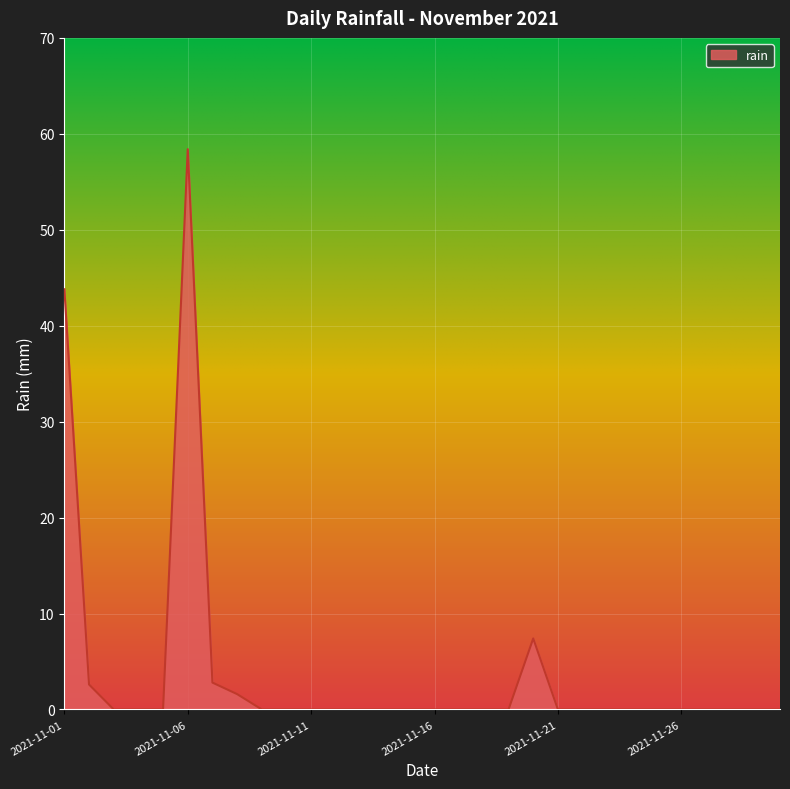

Reading left to right, what are all the values shown in this chart?

2021-11-01=43.8	2021-11-02=2.6	2021-11-03=0.0	2021-11-04=0.0	2021-11-05=0.0	2021-11-06=58.4	2021-11-07=2.8	2021-11-08=1.6	2021-11-09=0.0	2021-11-10=0.0	2021-11-11=0.0	2021-11-12=0.0	2021-11-13=0.0	2021-11-14=0.0	2021-11-15=0.0	2021-11-16=0.0	2021-11-17=0.0	2021-11-18=0.0	2021-11-19=0.0	2021-11-20=7.4	2021-11-21=0.0	2021-11-22=0.0	2021-11-23=0.0	2021-11-24=0.0	2021-11-25=0.0	2021-11-26=0.0	2021-11-27=0.0	2021-11-28=0.0	2021-11-29=0.0	2021-11-30=0.0